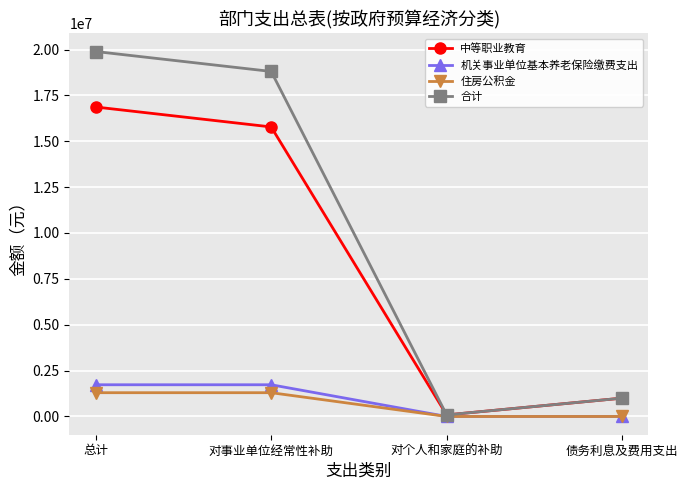

Which series has the largest total across all categories?

合计